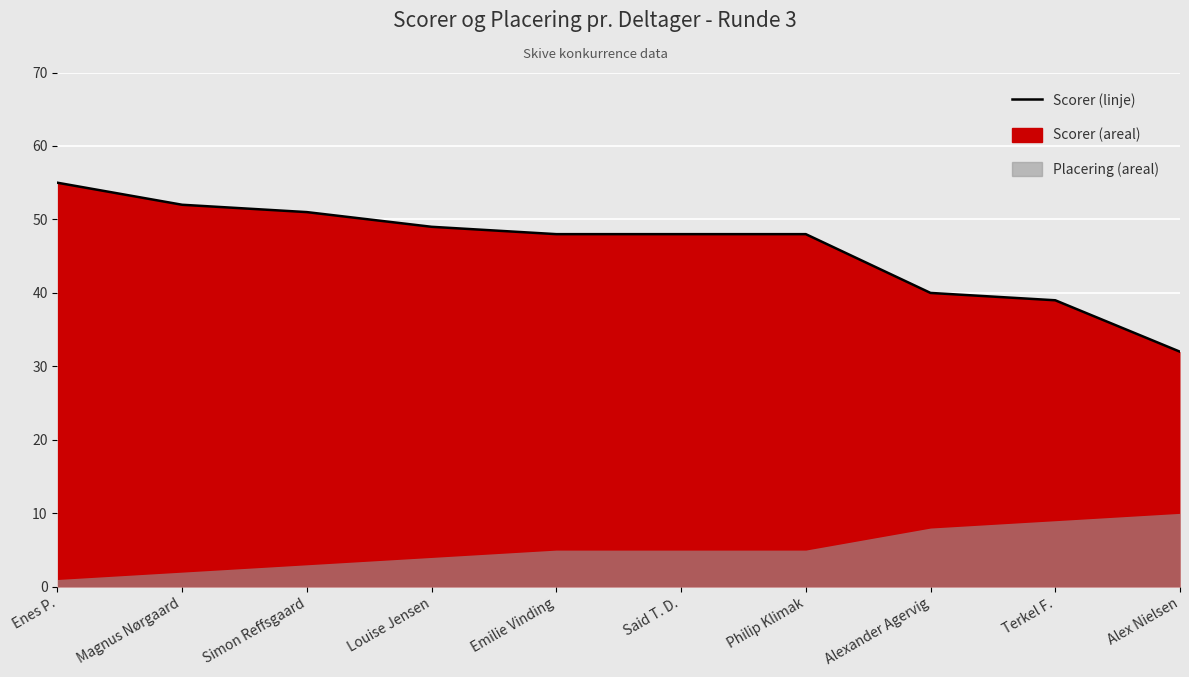

Which has a higher value, Terkel F. or Emilie Vinding?

Emilie Vinding